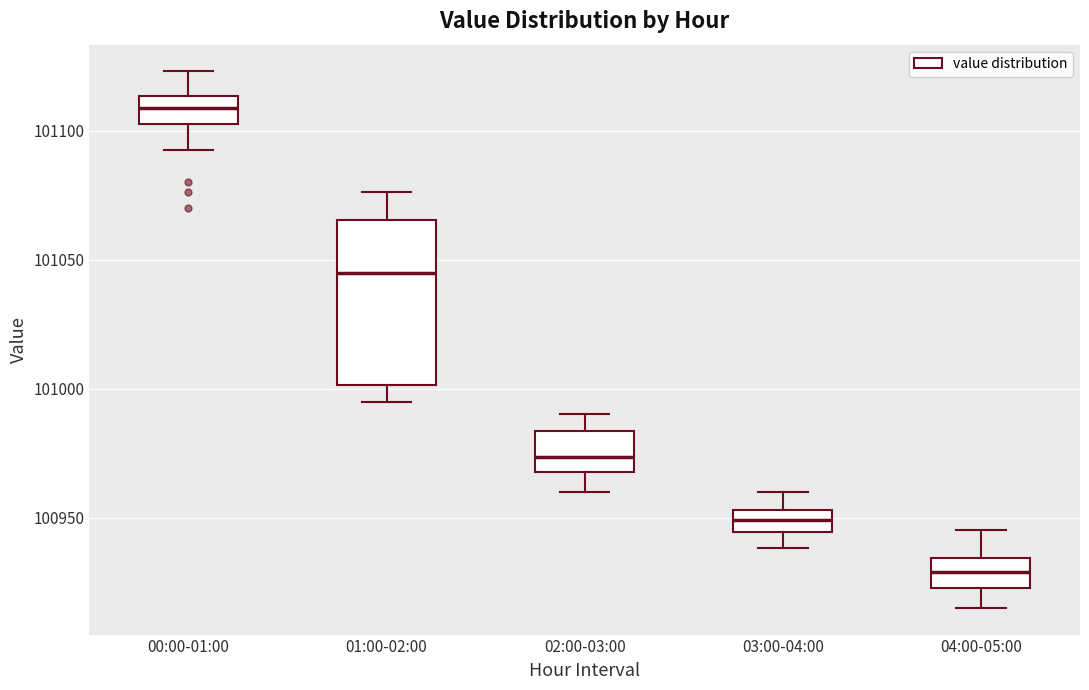

Where does the median line of the box for 00:00-01:00 sit on the y-axis? The values are not printed on the chart, so give them approximately, as read against the axis.

101110